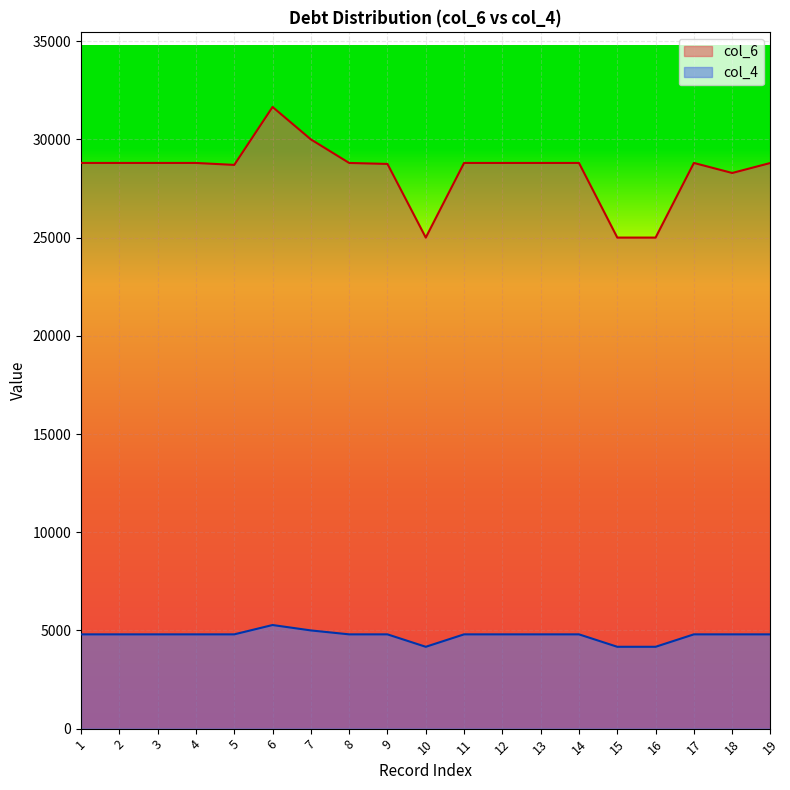

The col_6 series shows 28800.0 at 11. True or false?

True